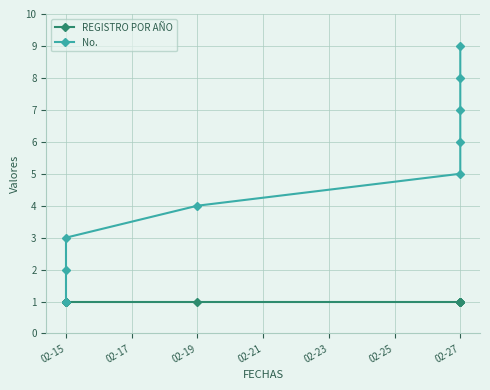

True or false: REGISTRO POR AÑO has a value of 1 at 02-27.

True